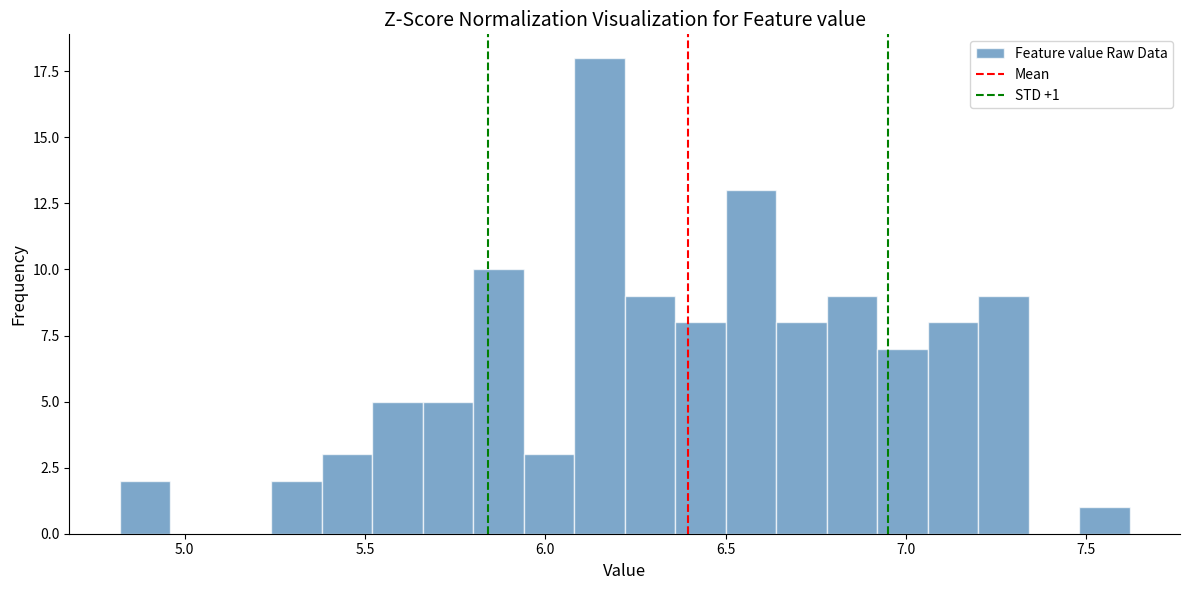

Read against the x-axis, roughly where is the centre of the tallest bar?

6.15